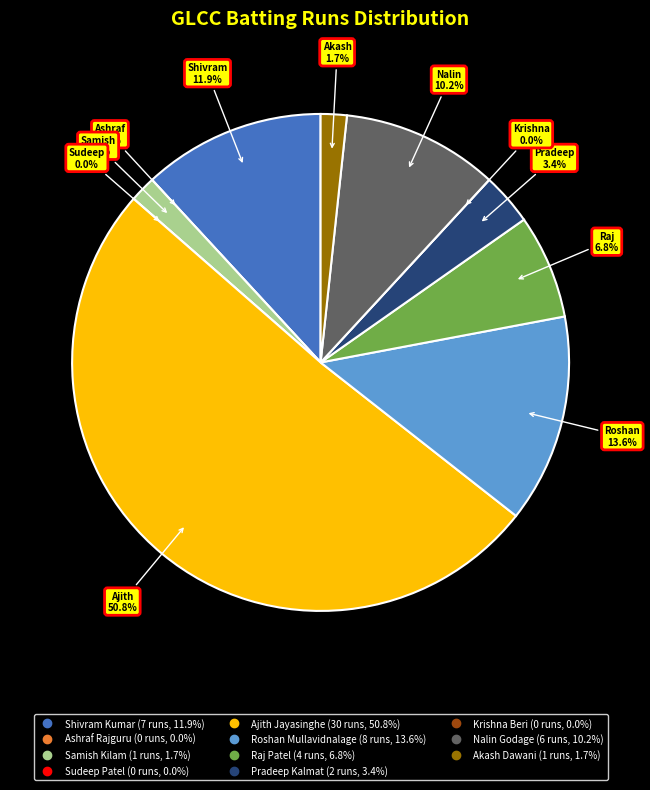

Rank the categories by value from highest to lowest.

Ajith Jayasinghe, Roshan Mullavidnalage, Shivram Kumar, Nalin Godage, Raj Patel, Pradeep Kalmat, Samish Kilam, Akash Dawani, Ashraf Rajguru, Sudeep Patel, Krishna Beri